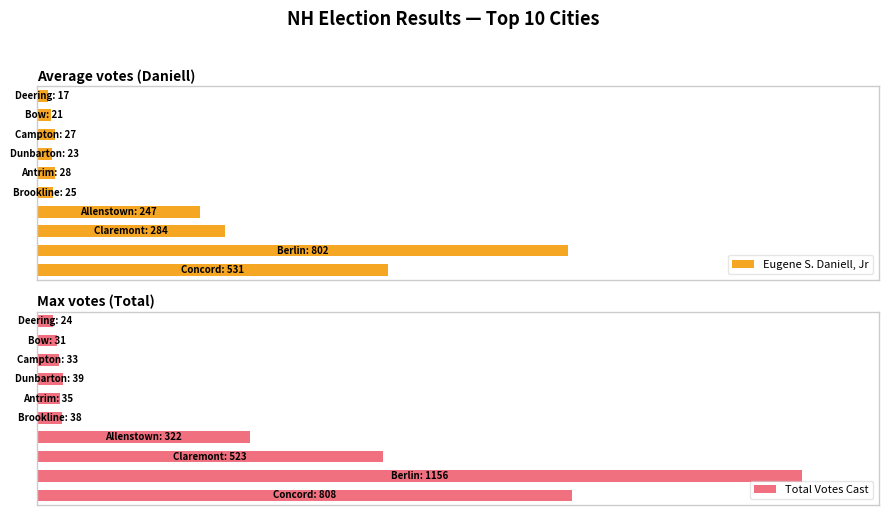

How many values in the Eugene S. Daniell, Jr series are below 2?

3